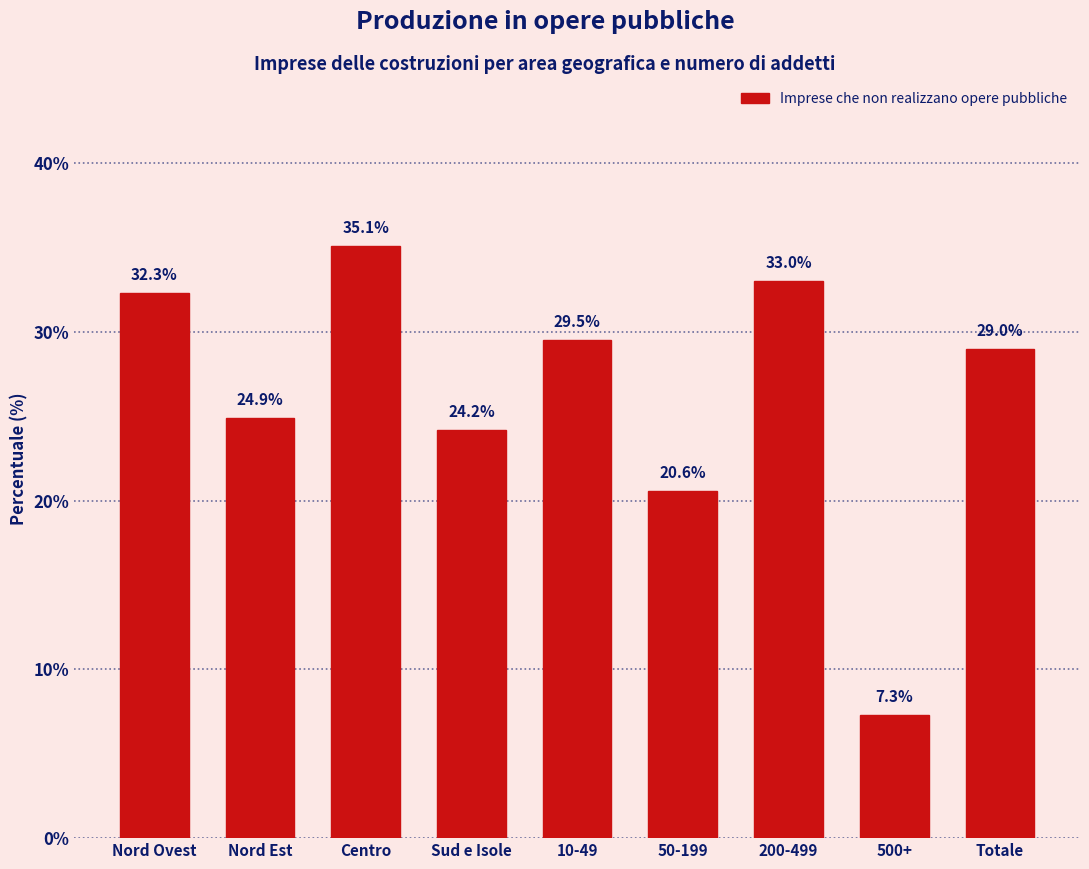

Reading left to right, transcribe all the data shown in this chart.

32.3	24.9	35.1	24.2	29.5	20.6	33.0	7.3	29.0